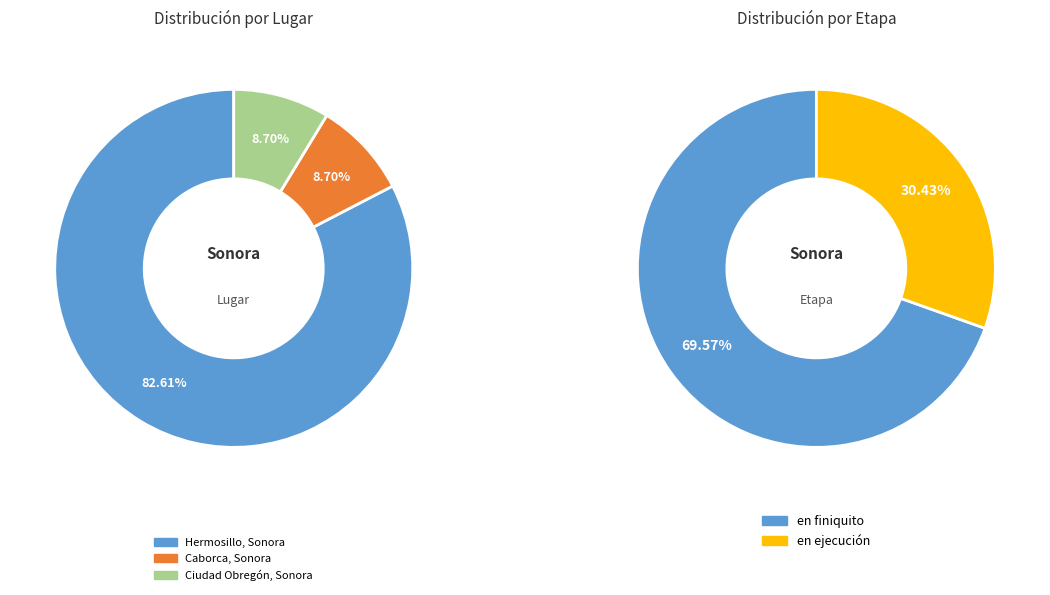

To the nearest percent, what percentage of the pie is Ciudad Obregón, Sonora?

9%